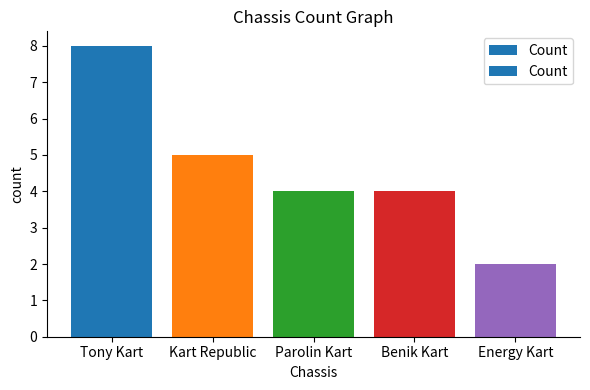

Reading left to right, extract all data points from this chart.

8	5	4	4	2